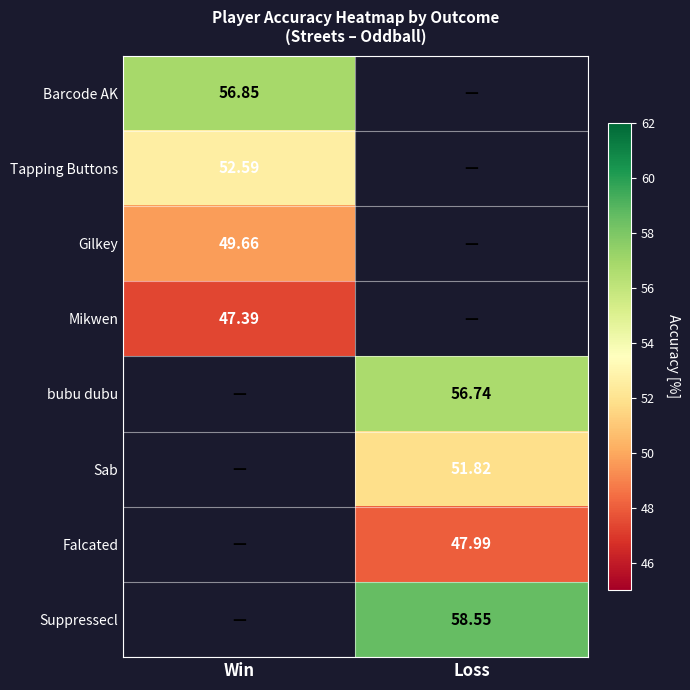

Is the value of Gilkey at Win greater than the value of bubu dubu at Loss?

No